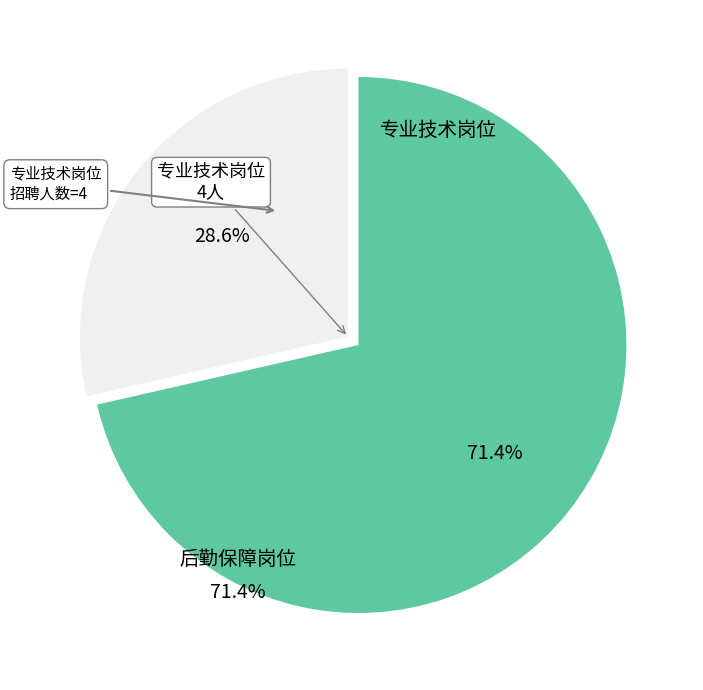

Is there any slice that represents more than half of the pie?

Yes